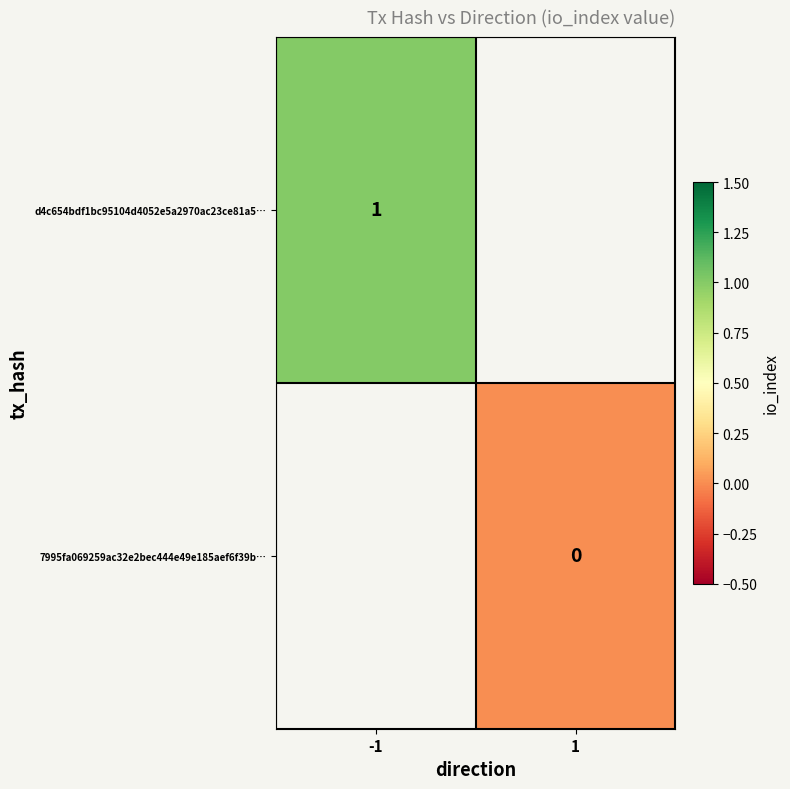

Is the value of d4c654bdf1bc95104d4052e5a2970ac23ce81a5… at -1 greater than the value of 7995fa069259ac32e2bec444e49e185aef6f39b… at 1?

Yes